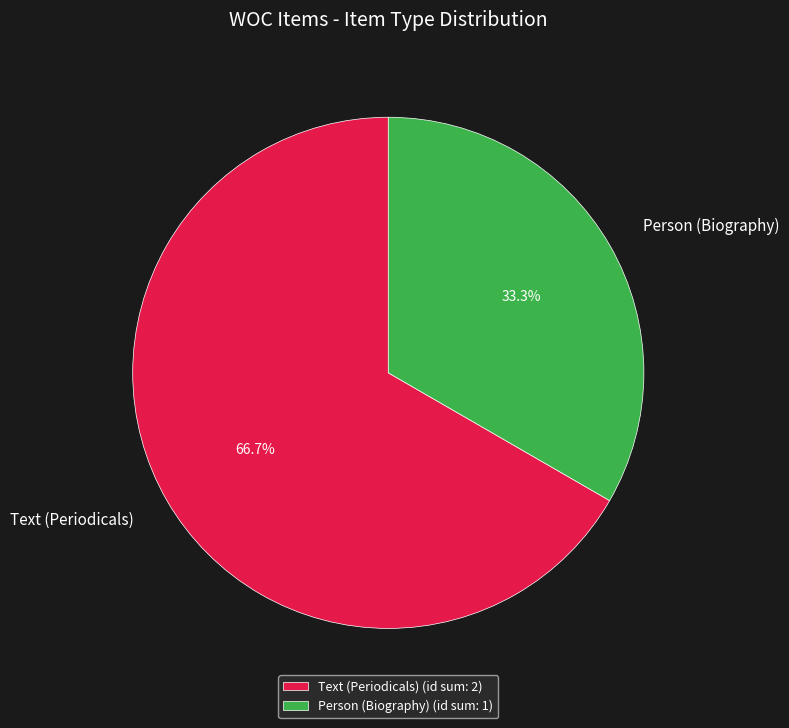

How much of the chart is everything except Text (Periodicals)?

33.3%